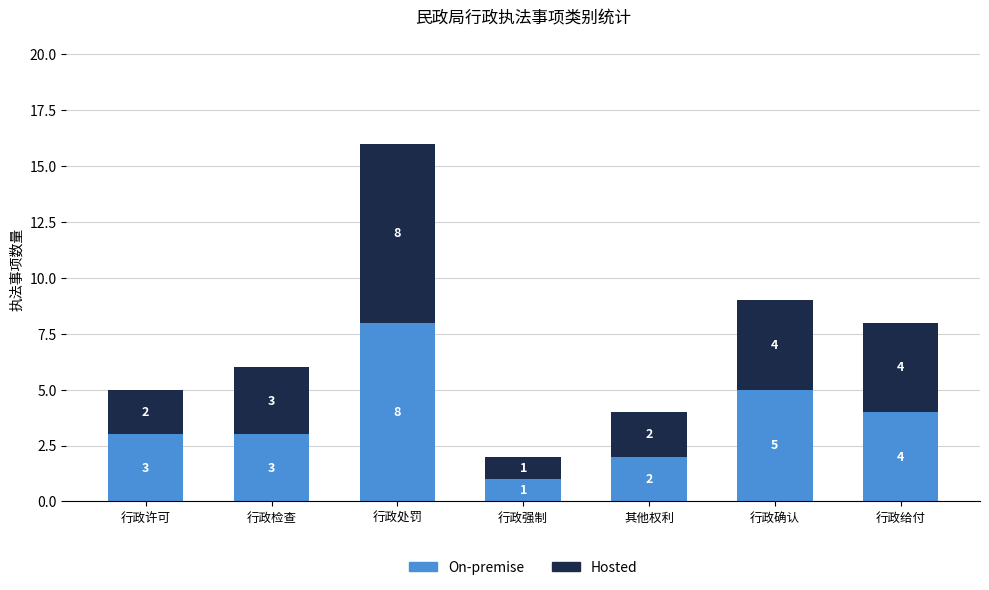

Reading left to right, transcribe the values for On-premise.

3	3	8	1	2	5	4